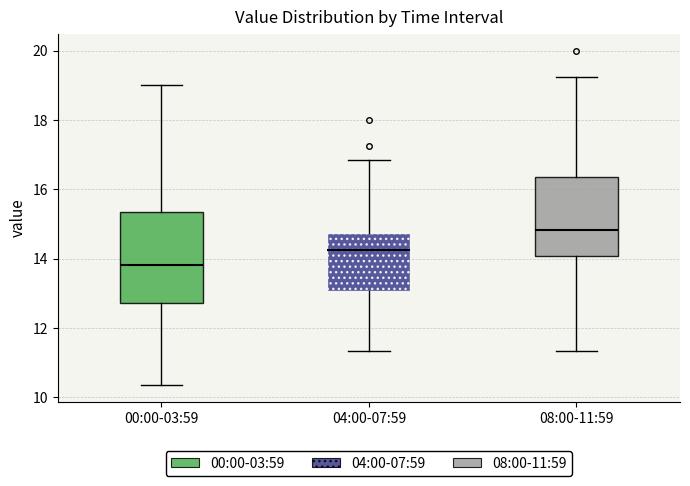

Comparing the boxes themselves (not the whiskers), which one is the tallest?

00:00-03:59